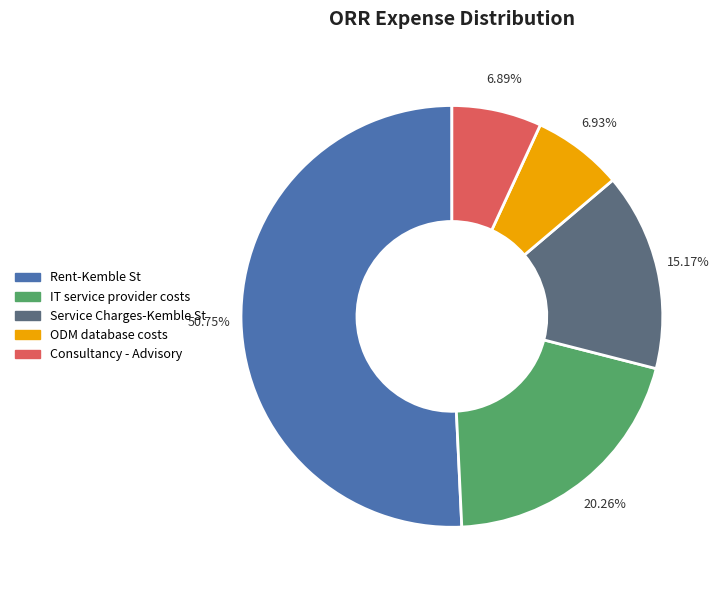

How many slices are in this pie chart?

5